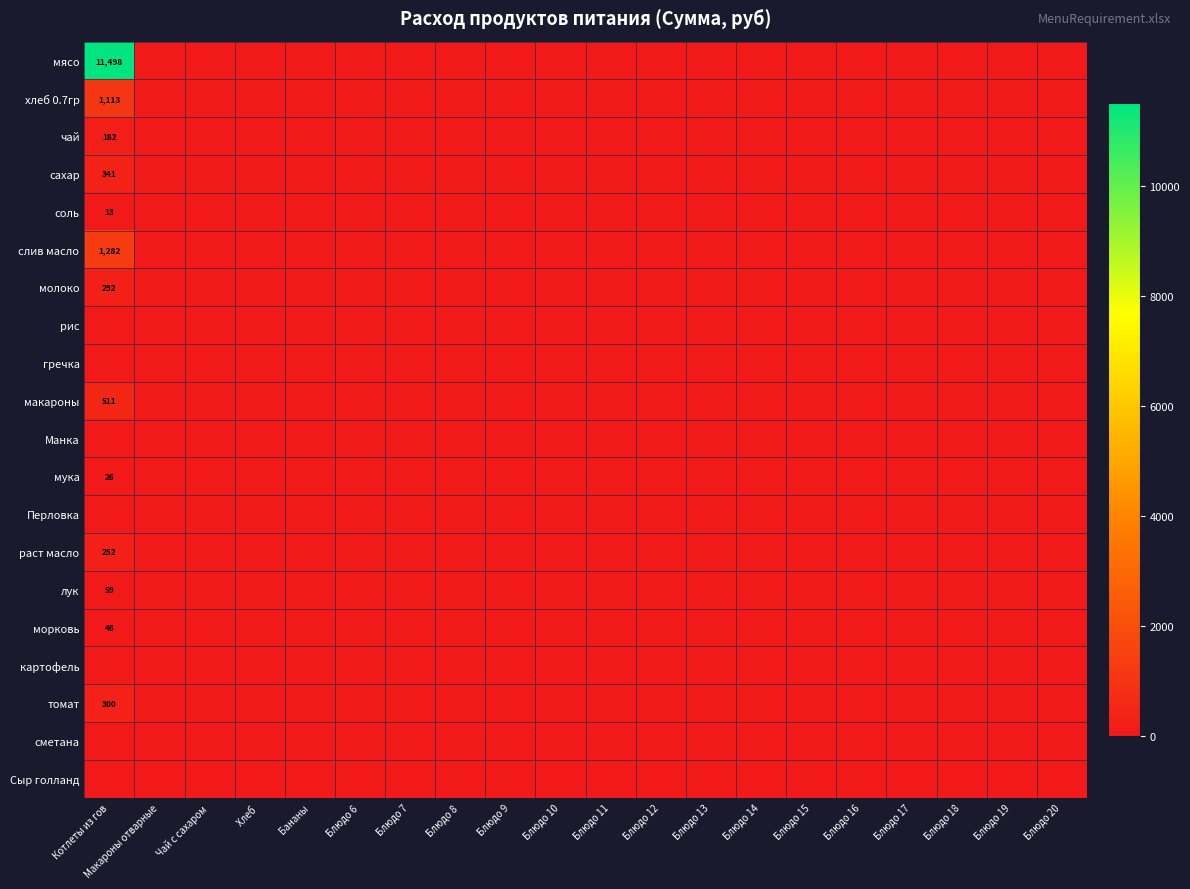

The value of чай at Блюдо 10 is 0.0. True or false?

True